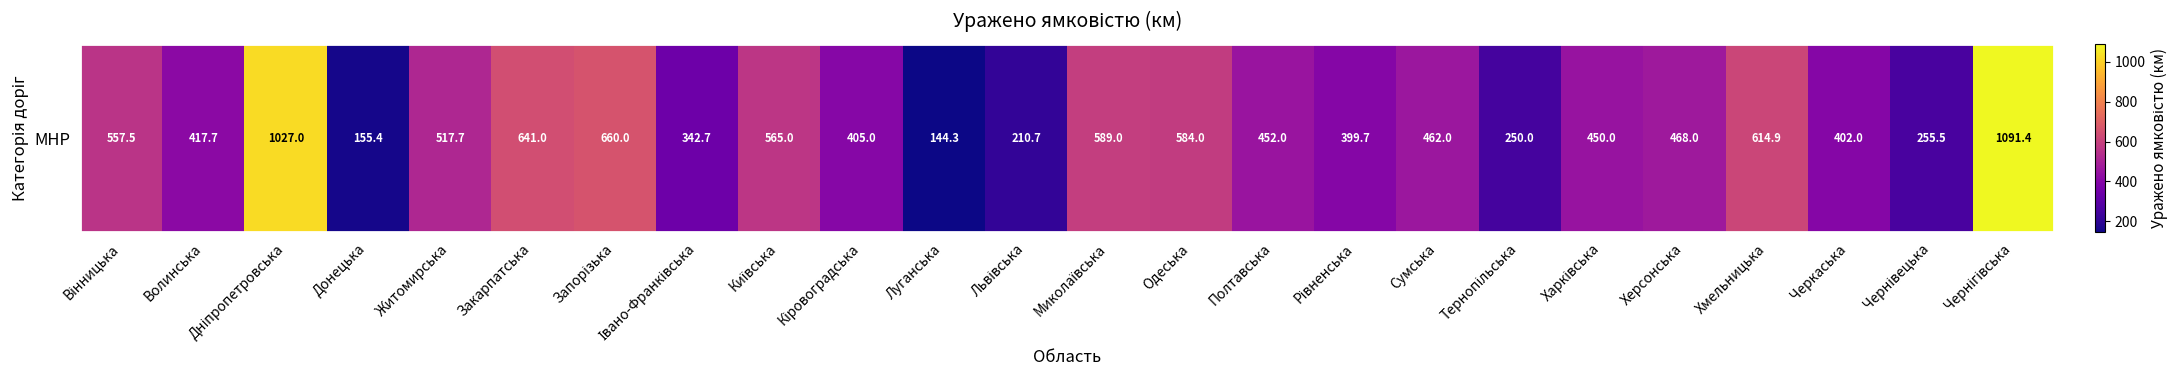

What is the sum of all values?

11662.5